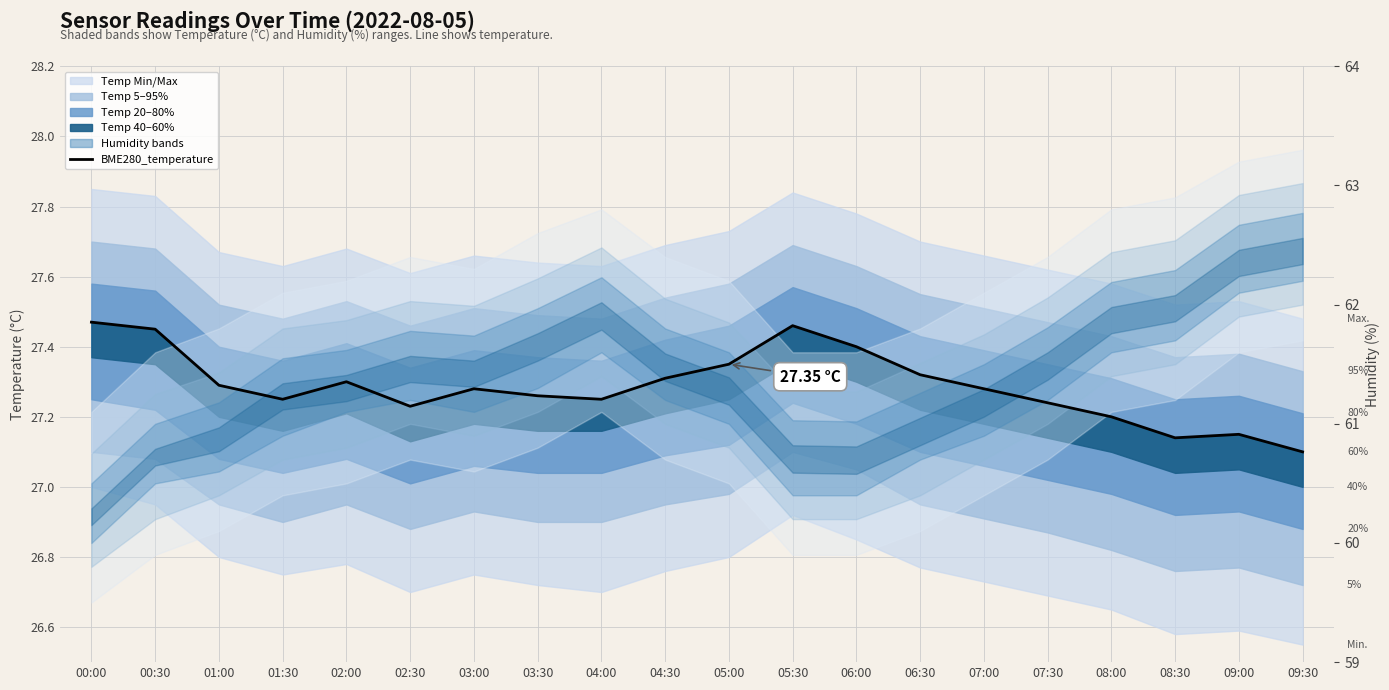

Does the chart display data point markers on the line(s)?

No